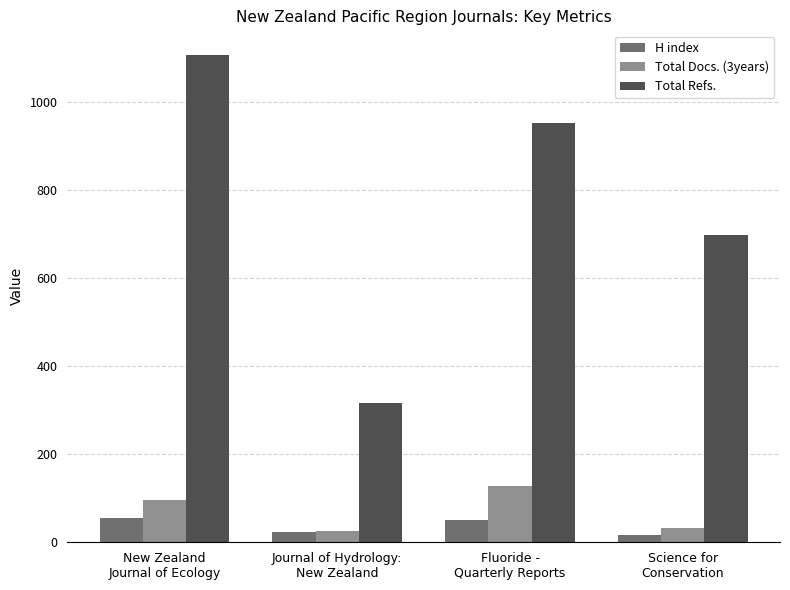

What is the label of the 3rd bar from the left?

Fluoride -
Quarterly Reports